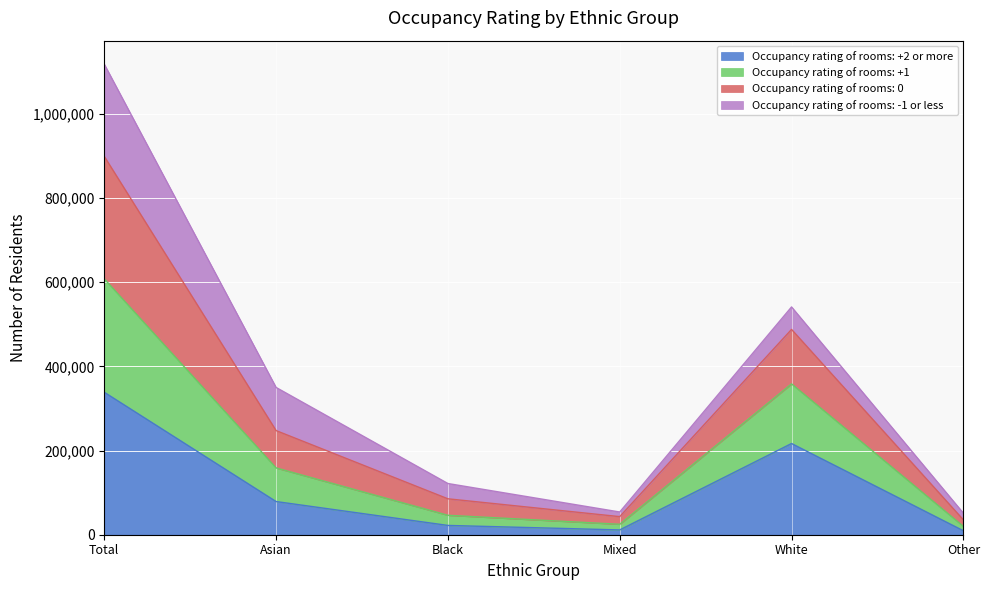

At which category is the sum across all series the highest?

Total